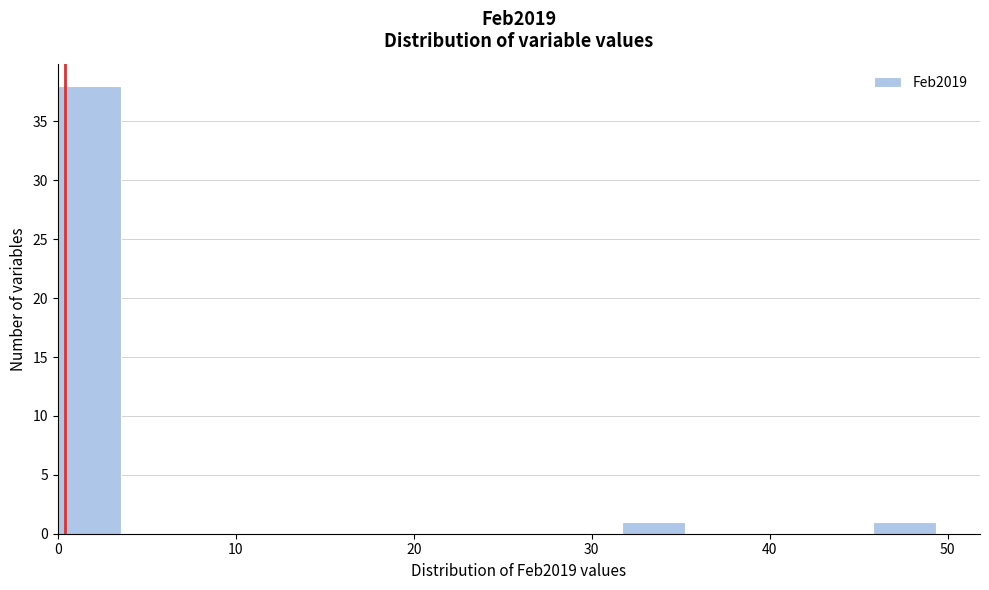

Around what value on the x-axis is the tallest bar? Give the approximate position of its centre, as read against the axis.

2